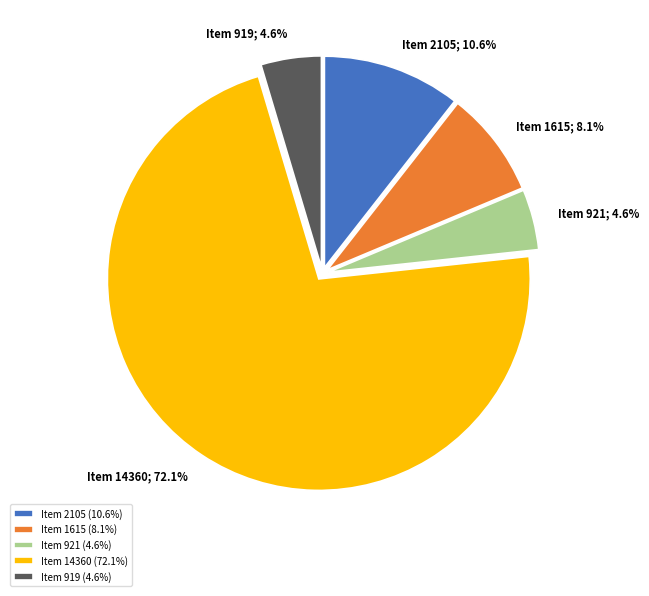

True or false: Item 2105 accounts for 11% of the total.

True